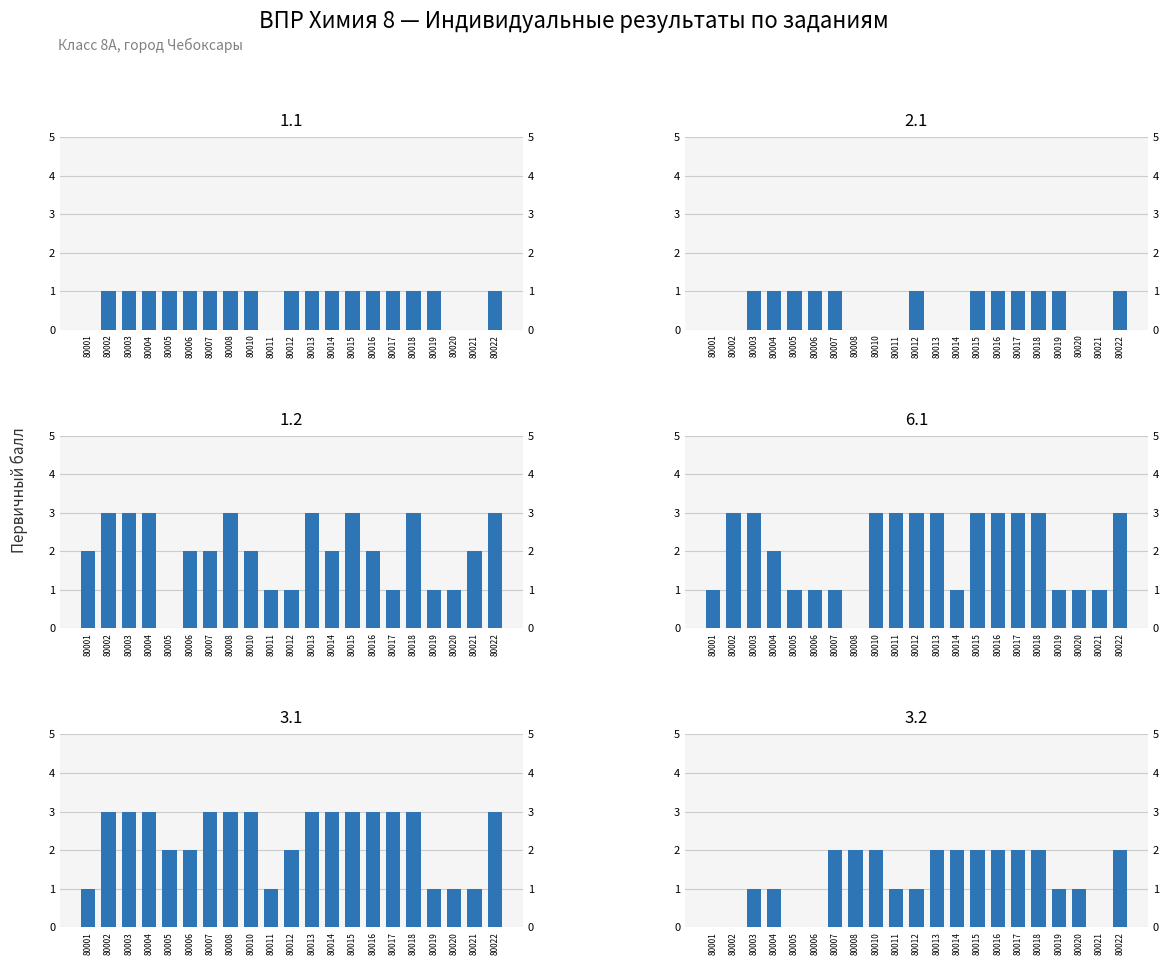

What is the value of the 2.1 bar at the 17th from the left?

1